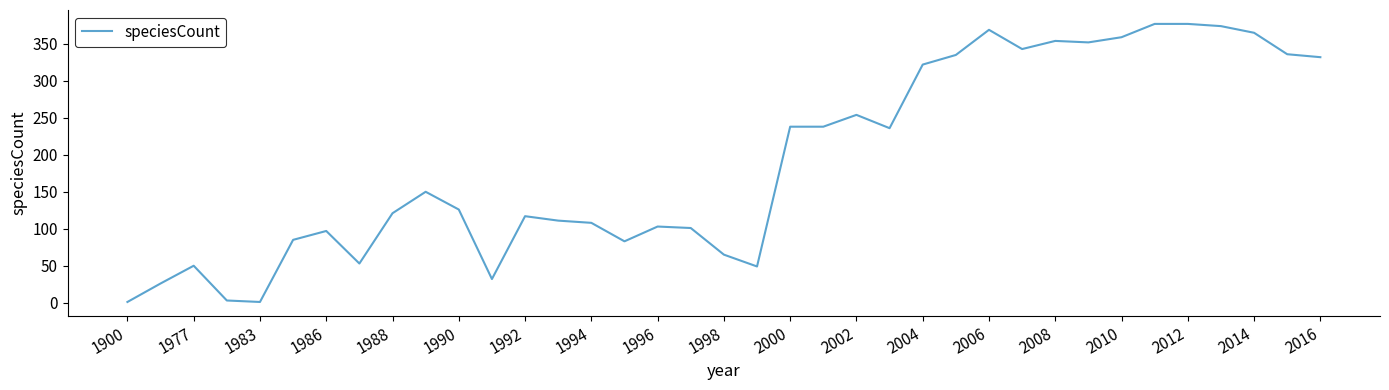

What is the greatest value displayed?

377